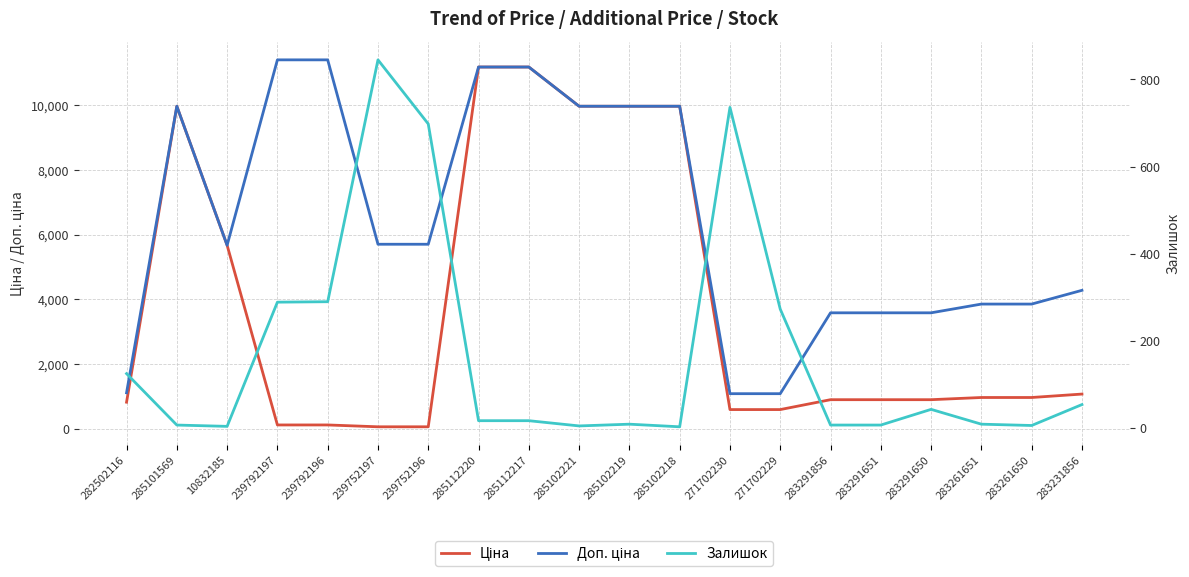

How many data points in Залишок are less than 17?

9